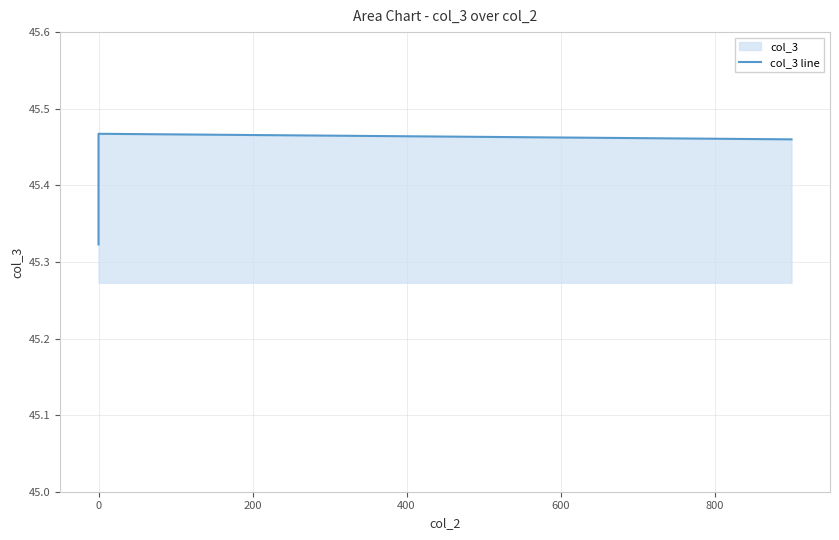

What position from the right is 0?

2